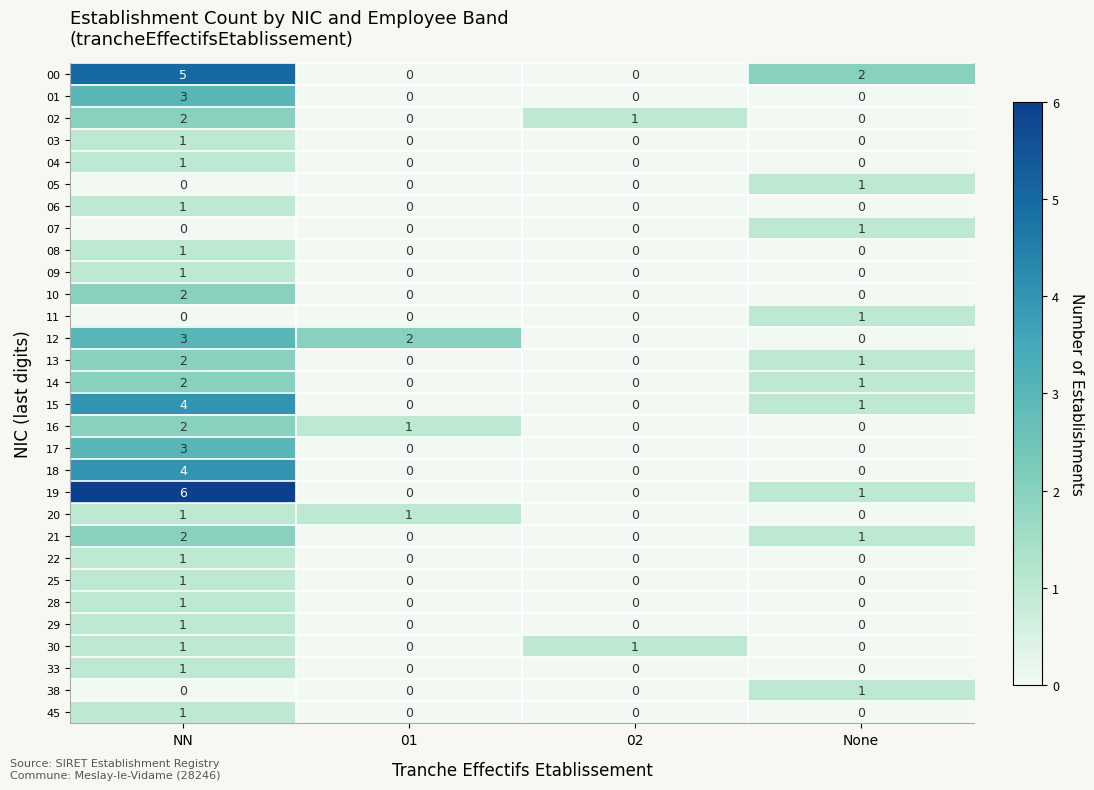

Count the 04 values in the range 0 to 1.

4